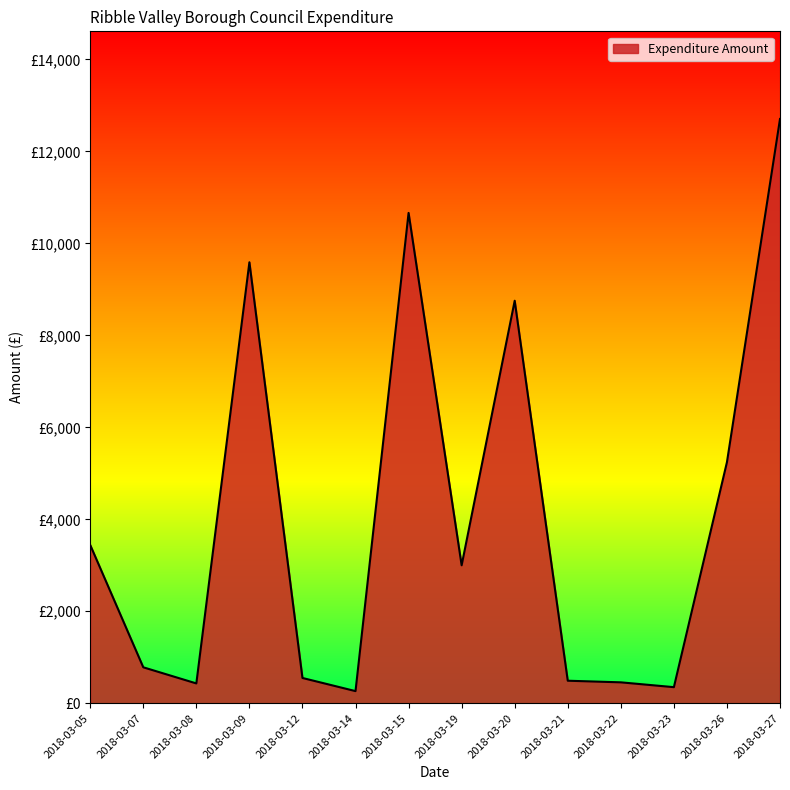

What is the minimum value shown in the chart?

264.0